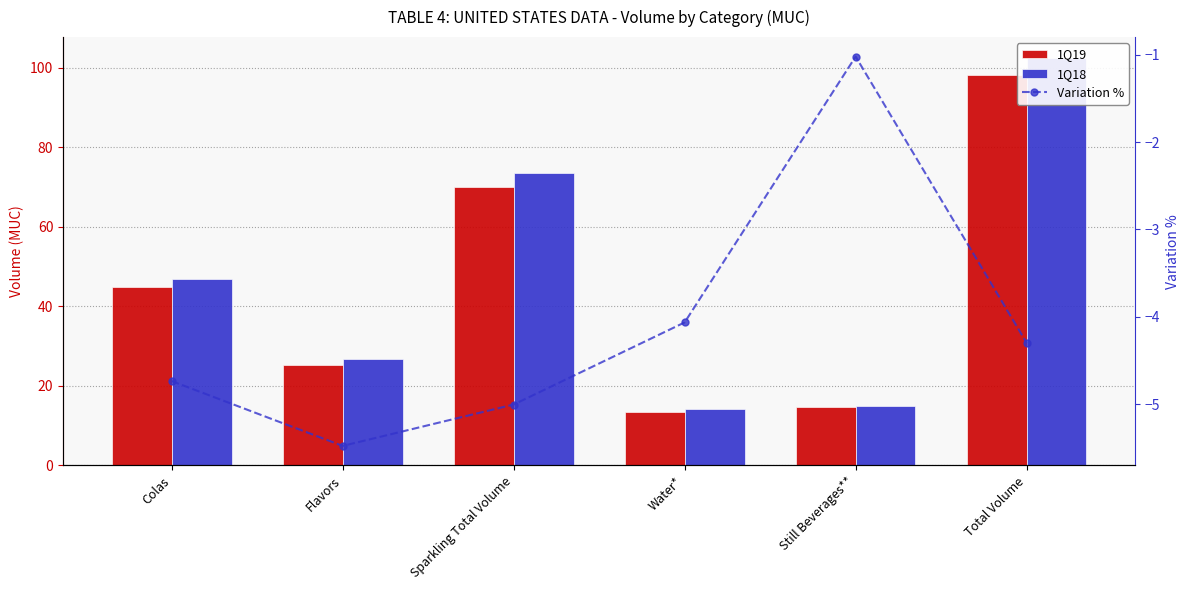

Which series changed the most between Flavors and Still Beverages**?

1Q18